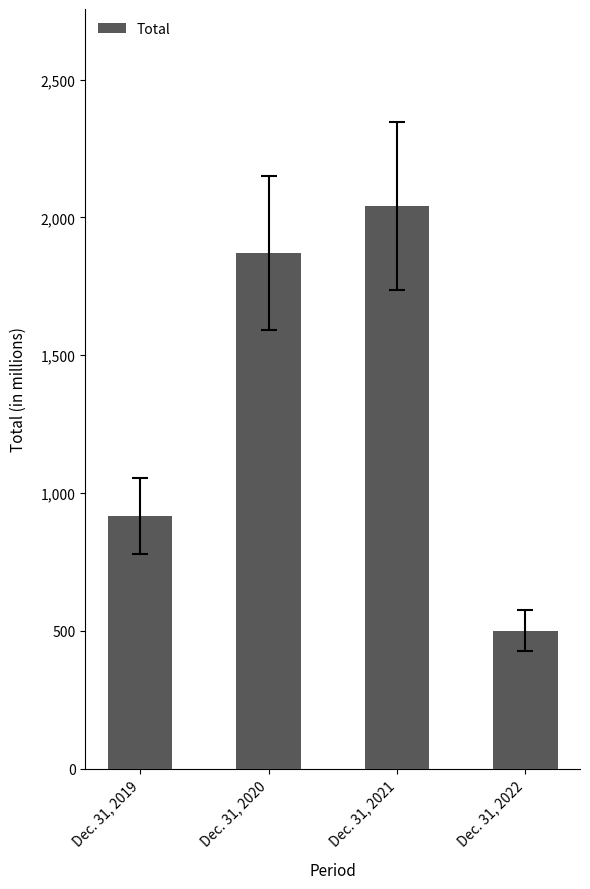

How many series are shown in this chart?

1